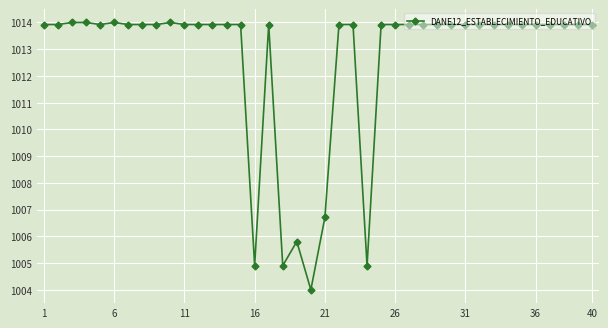

What is the minimum value shown in the chart?

1004.0